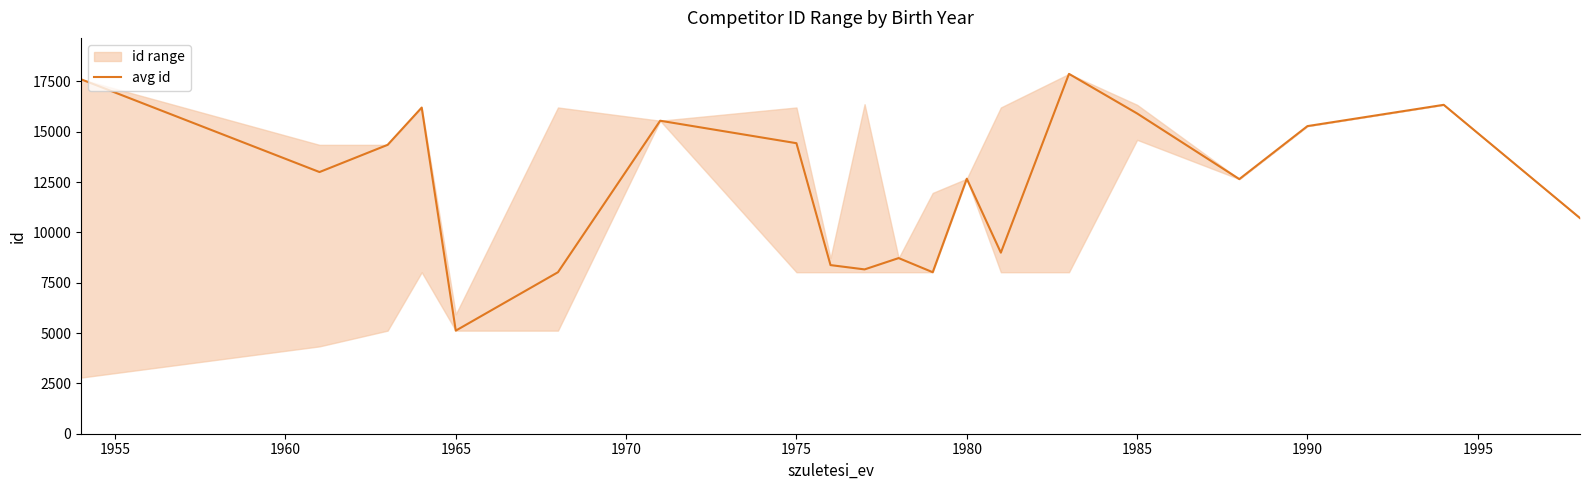

What is the maximum value for avg id?

17872